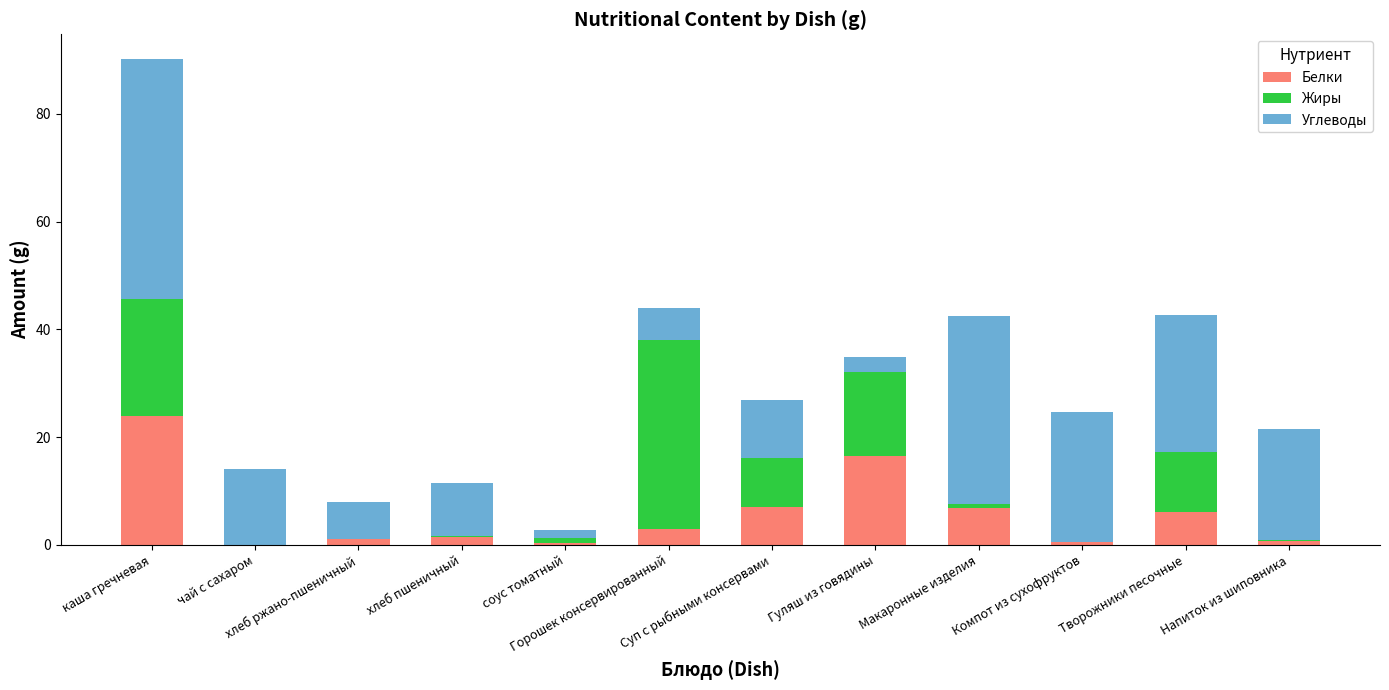

What is the highest value of the Белки series?

24.0